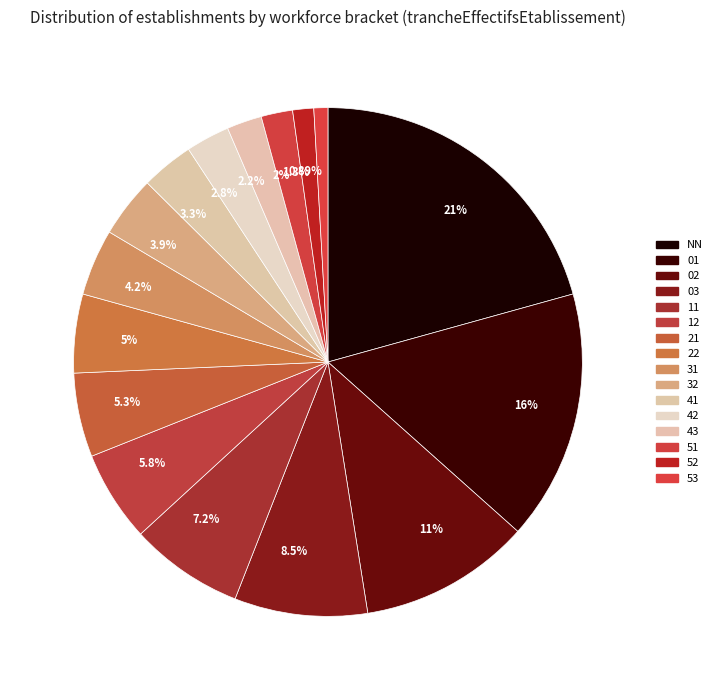

Do 5% and 7.2% together represent more than half of the pie?

No